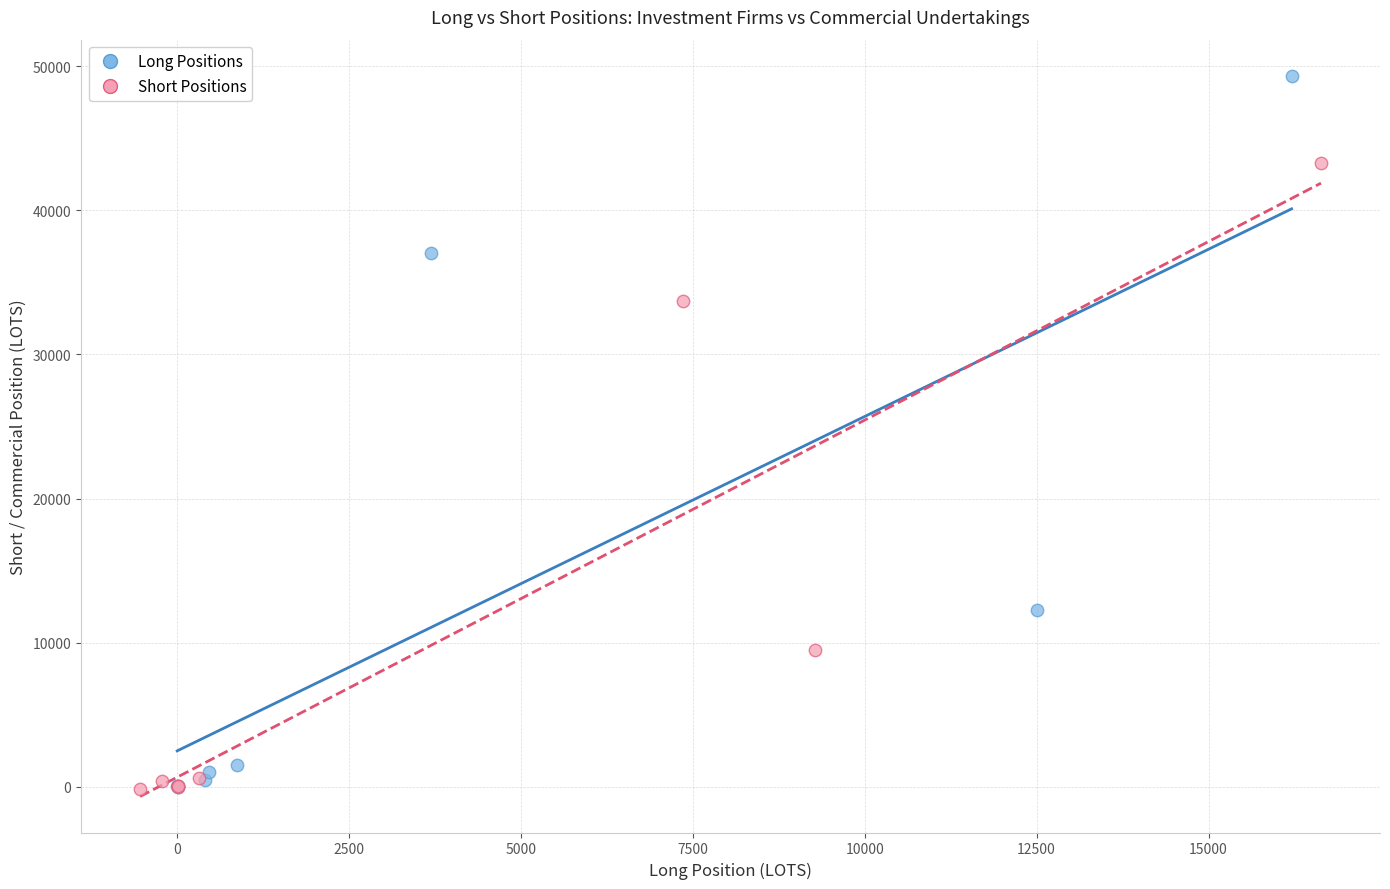

Which series reaches the maximum Y coordinate?

Long Positions